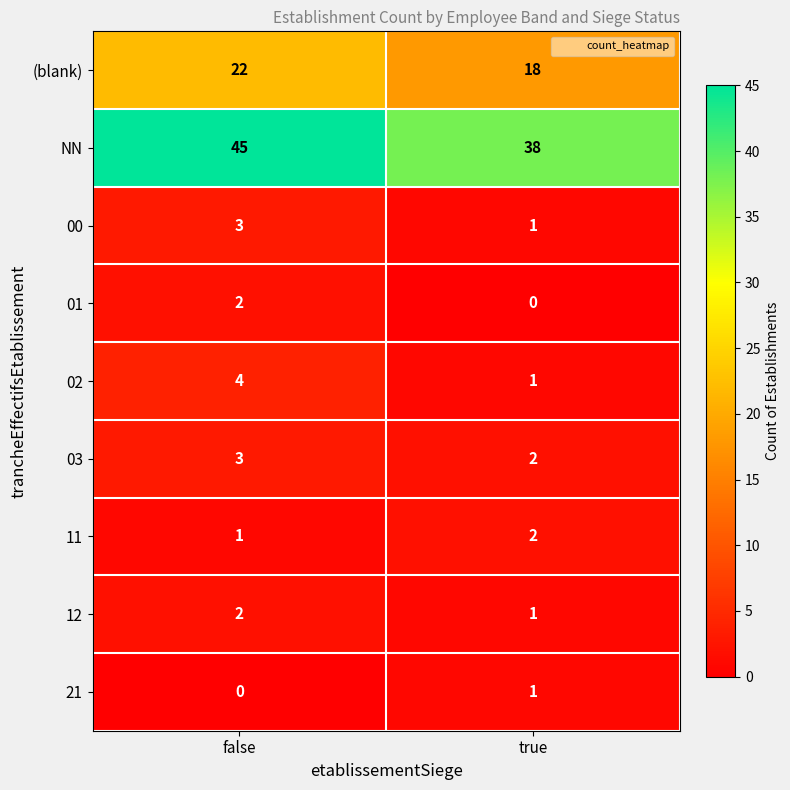

At how many categories does at least one series exceed 4?

2